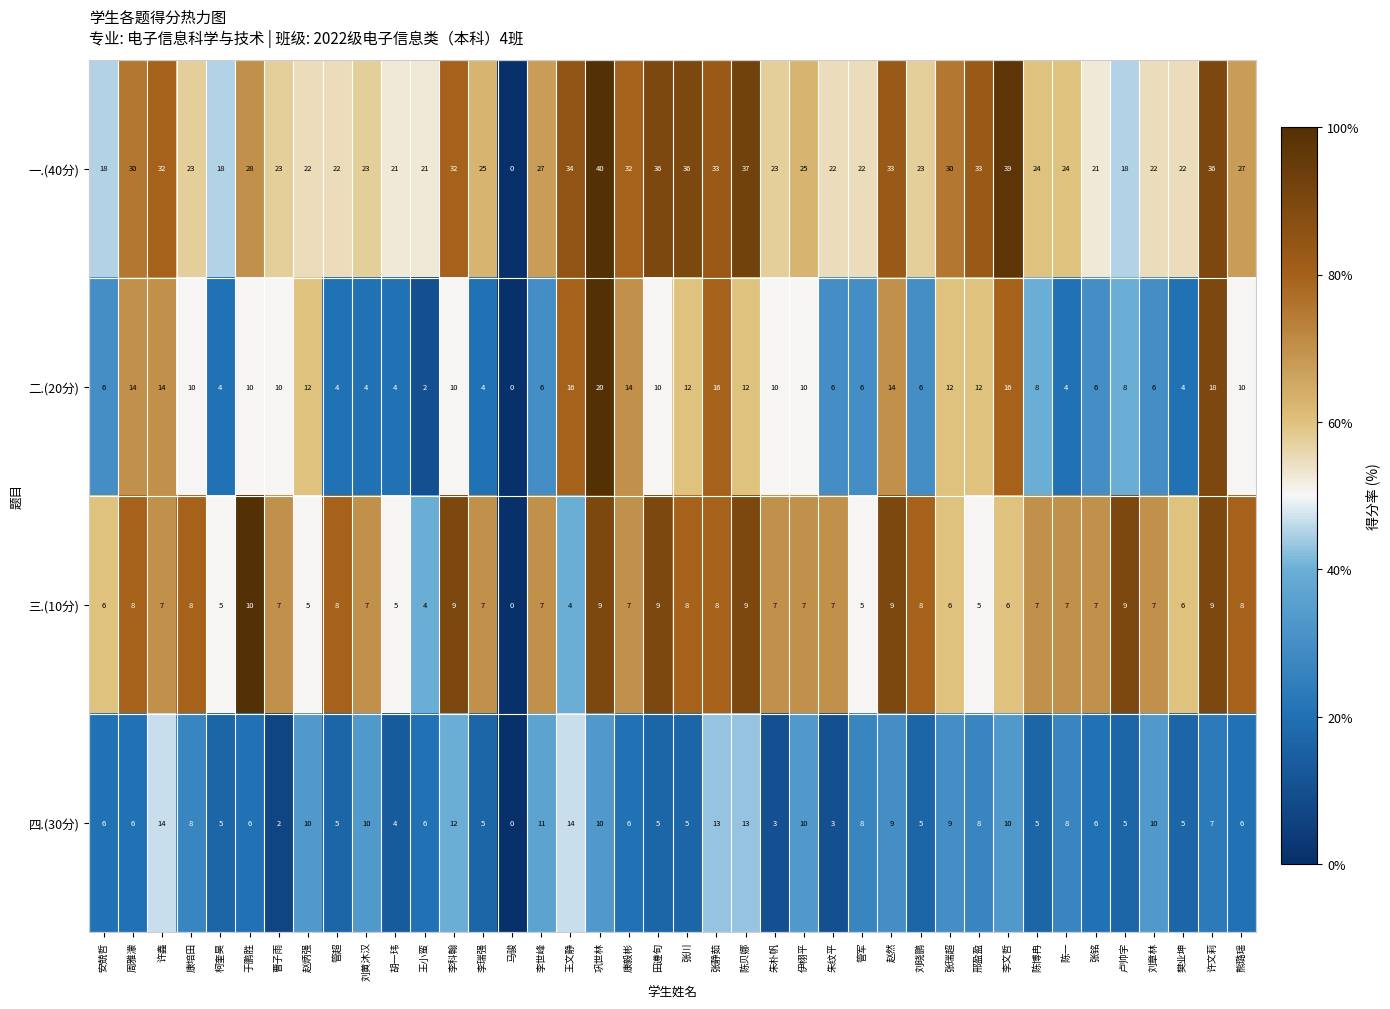

Count the number of data series in this chart.

4